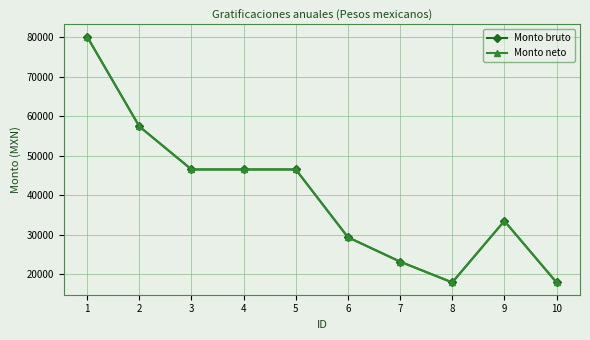

True or false: Monto neto has a value of 17940.4 at 8.

True